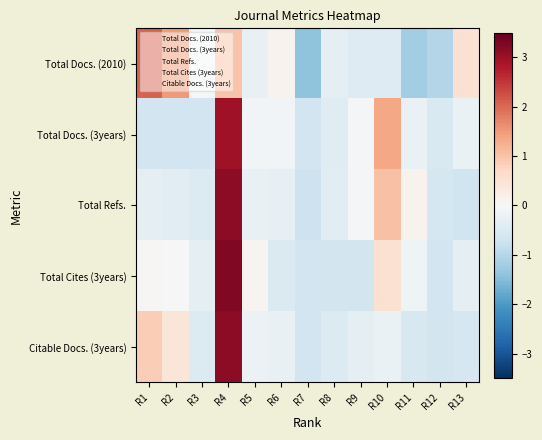

What is the total value across all series at R7?

-4.1